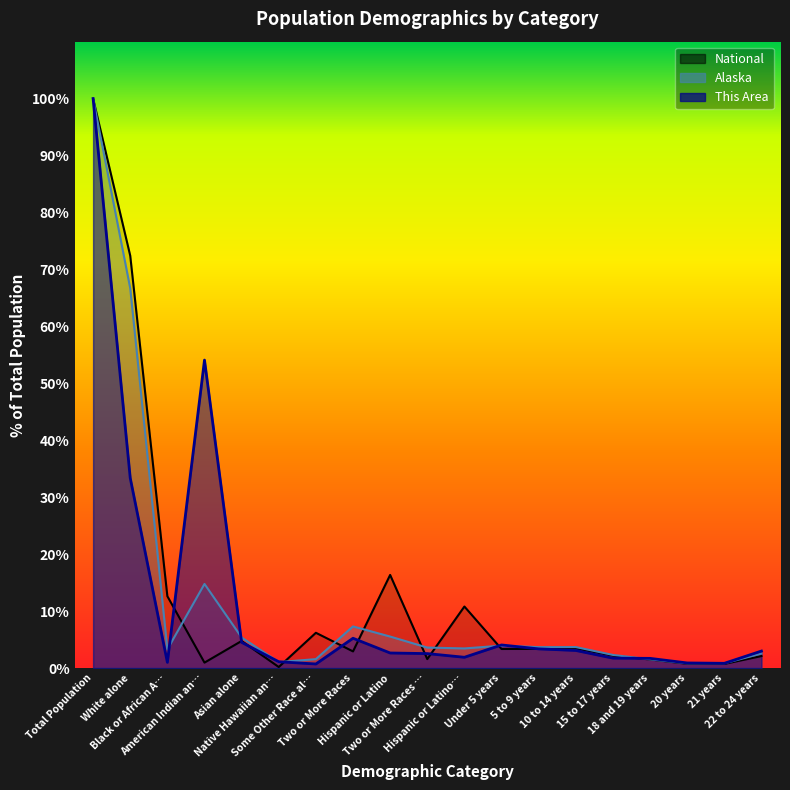

What value does the National series have at 18 and 19 years?

1.5